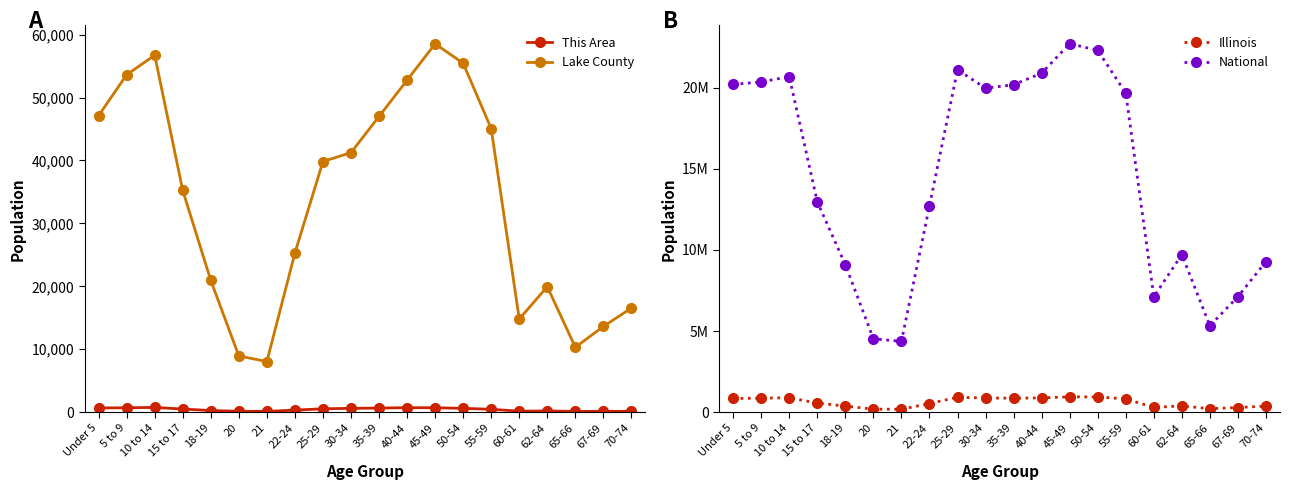

True or false: This Area and Lake County cross at least once.

False